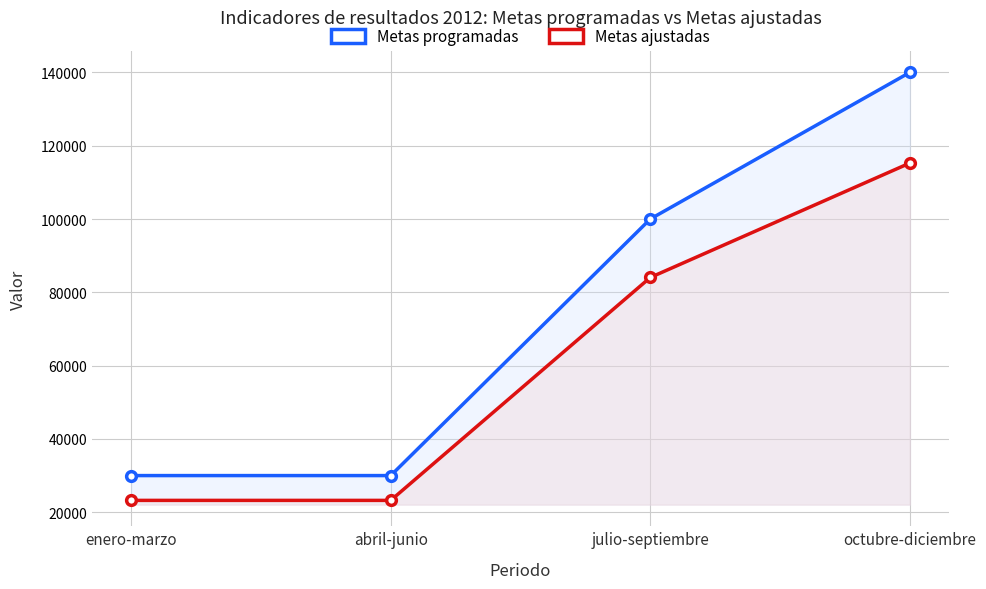

What is the sum of all Metas programadas values?

300000